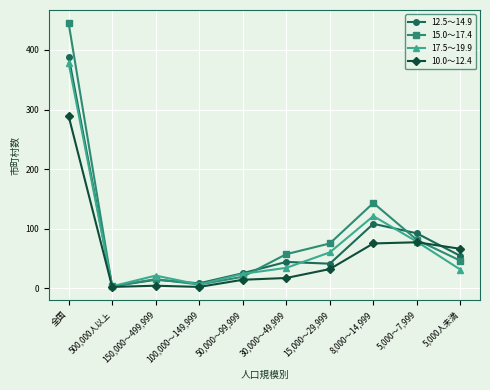

Which series has the largest total across all categories?

15.0～17.4